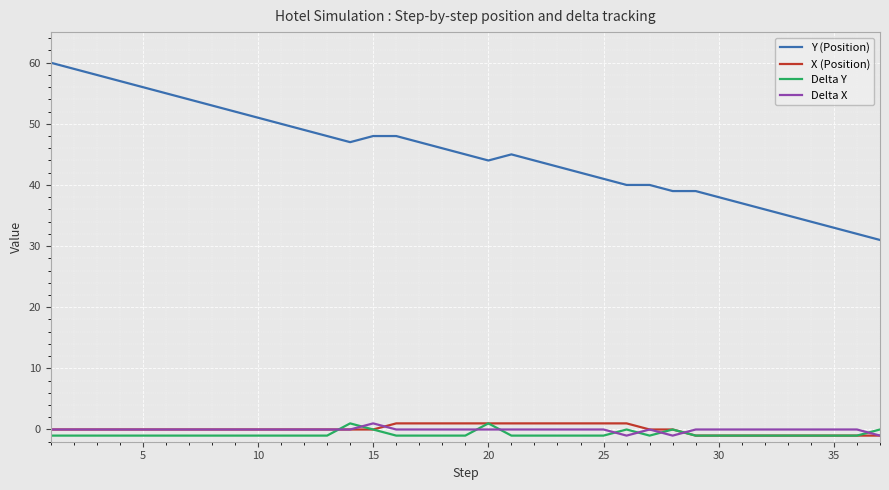

What is the greatest value displayed?

60